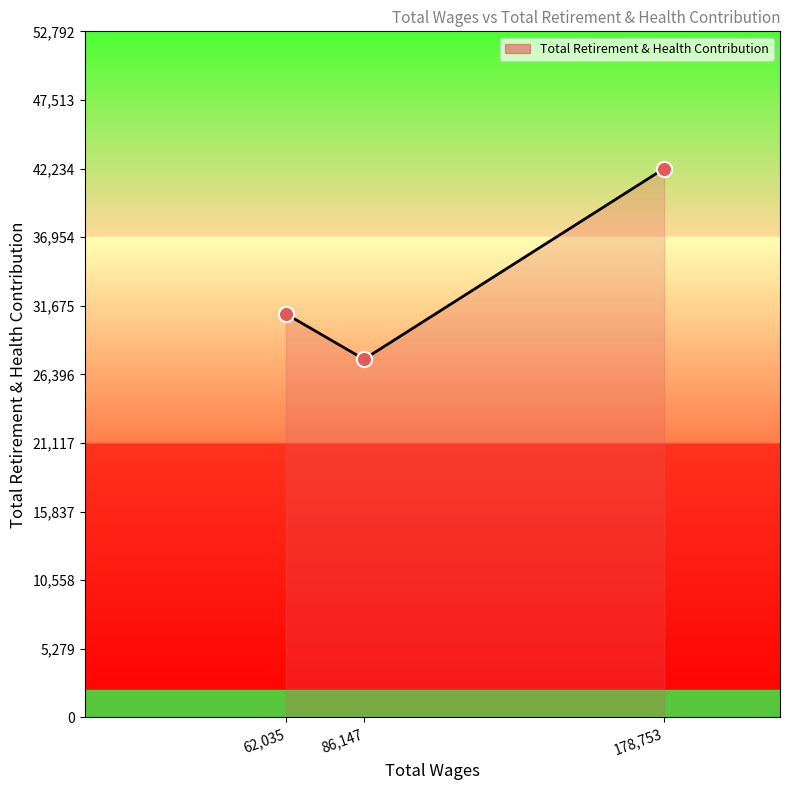

Approximately how many times larger is the value at 62,035 compared to 86,147?

1.1